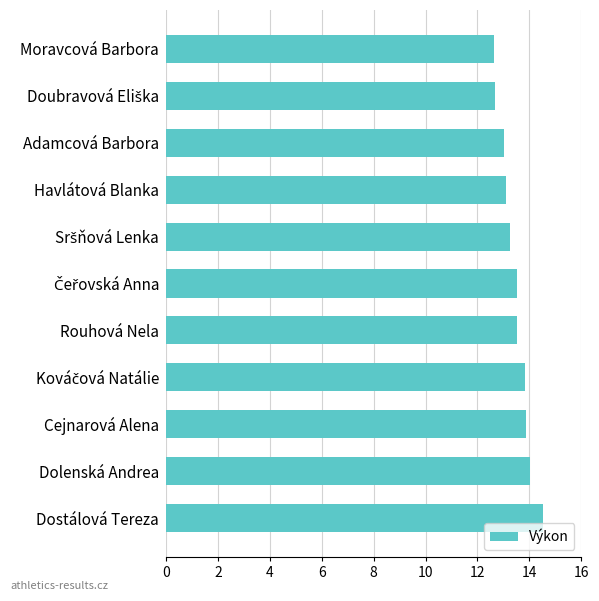

What is the smallest value displayed?

12.7